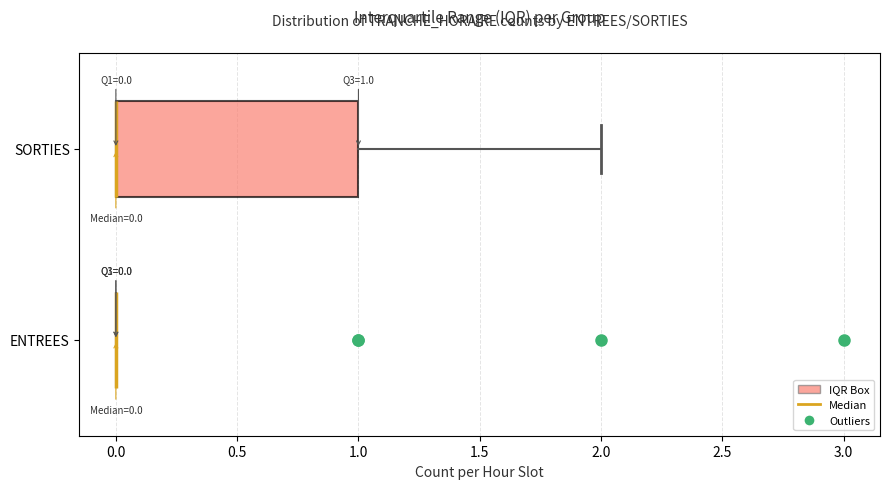

Which box is the widest, from its left edge to its right edge?

SORTIES